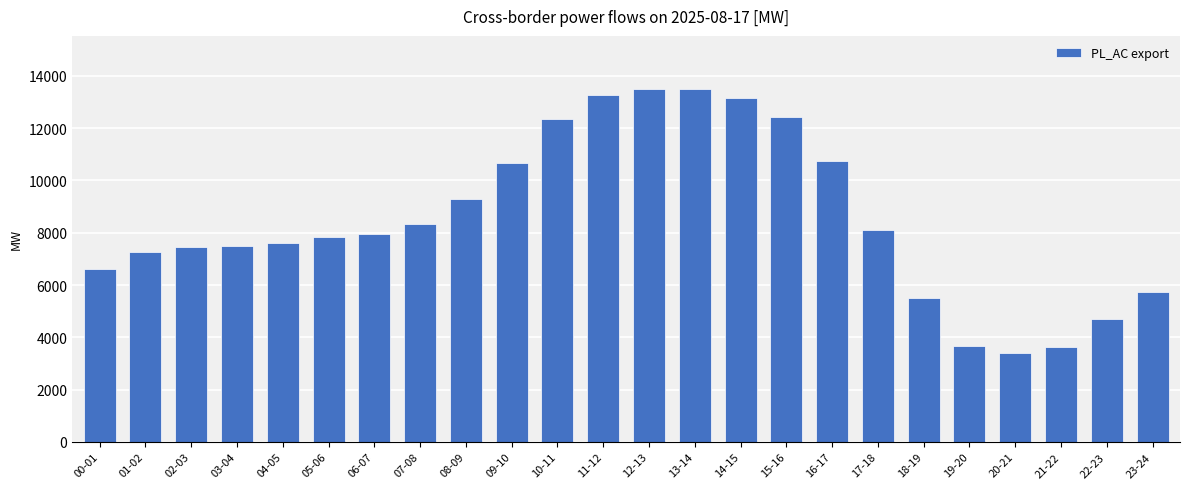

What is the minimum value shown in the chart?

3398